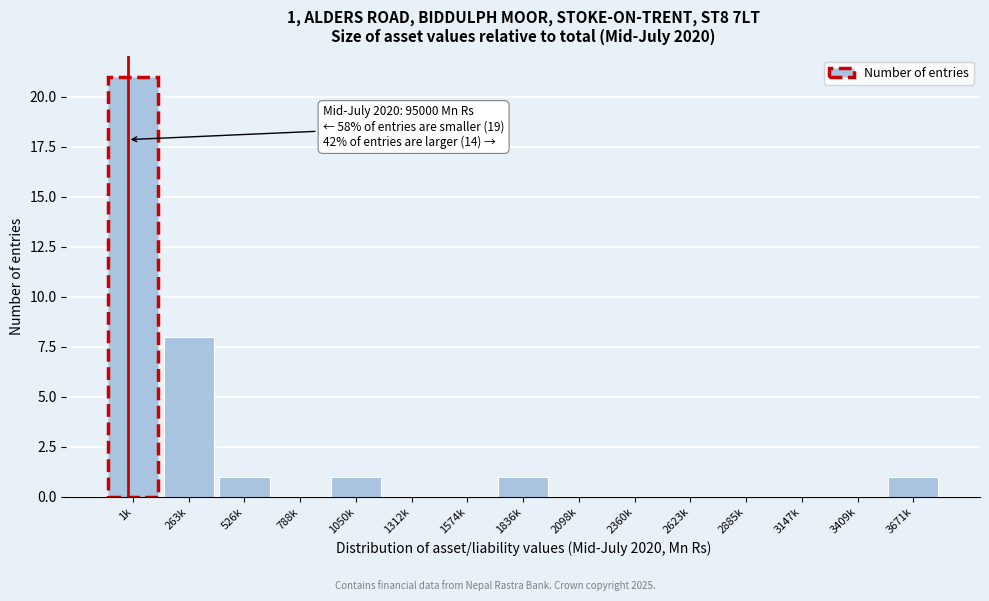

Reading left to right, transcribe all the data shown in this chart.

1k=21	263k=8	526k=1	788k=0	1050k=1	1312k=0	1574k=0	1836k=1	2098k=0	2360k=0	2623k=0	2885k=0	3147k=0	3409k=0	3671k=1